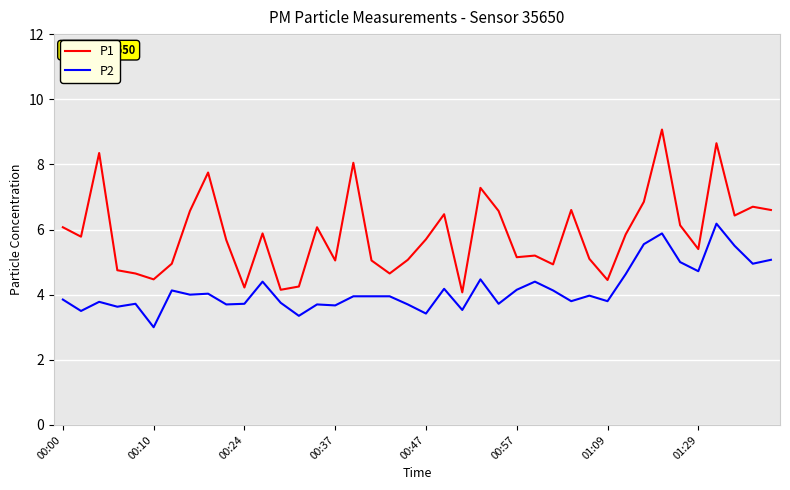

List the series in order of their overall mean, lowest first.

P2, P1